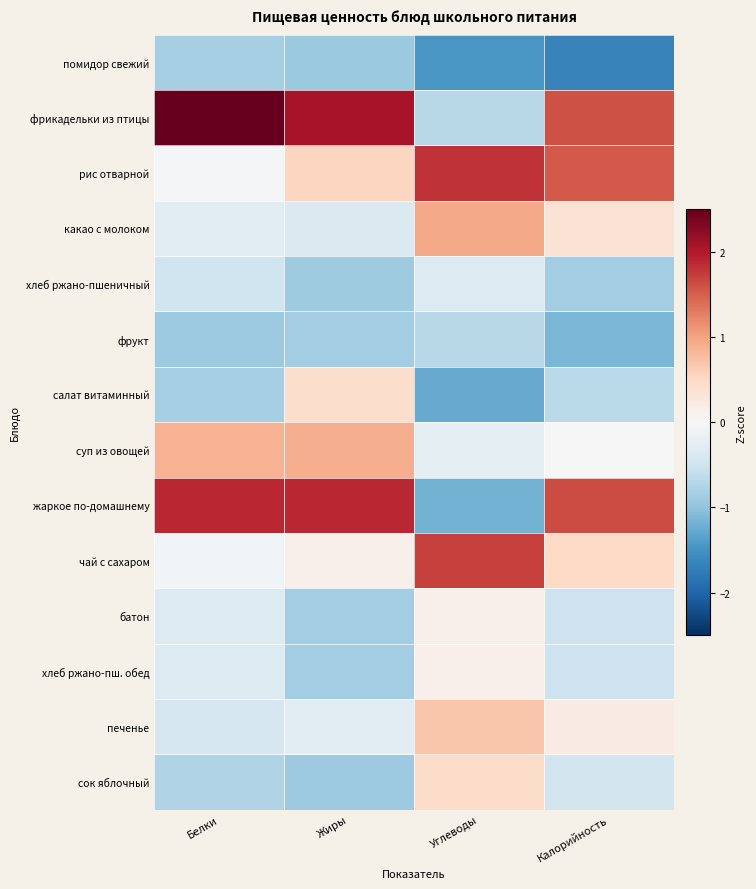

What is the spread (max minus min) of values at Жиры?

3.0